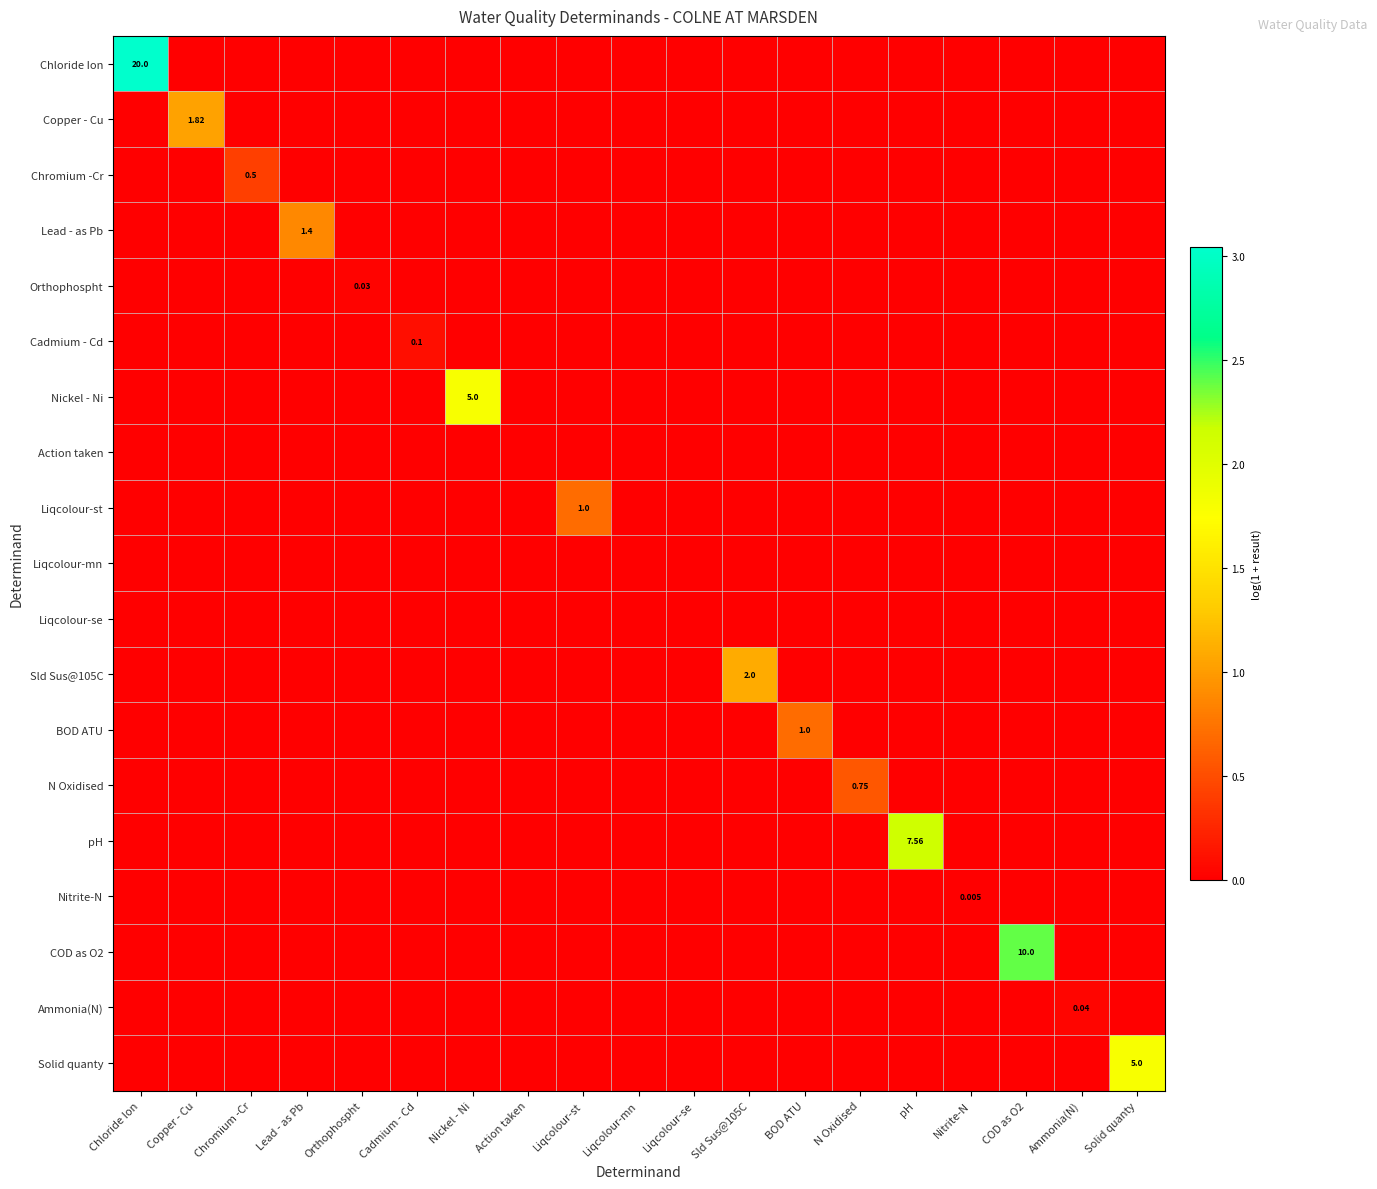

At which category does the chart reach its peak across all series?

Chloride Ion